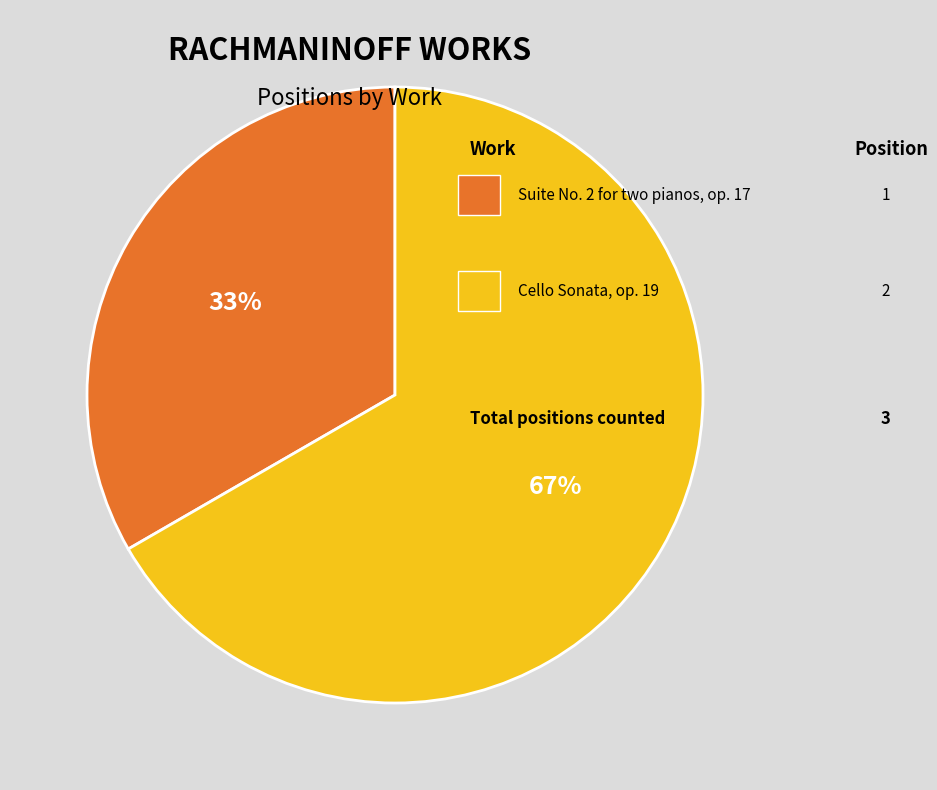

Does any single category account for the majority?

Yes